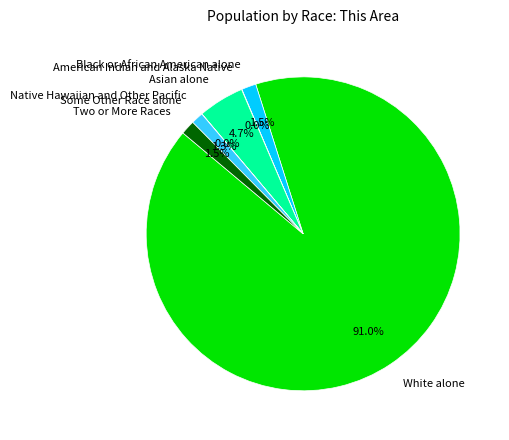

To the nearest percent, what is the difference between the largest and smallest slice percentages?

91%